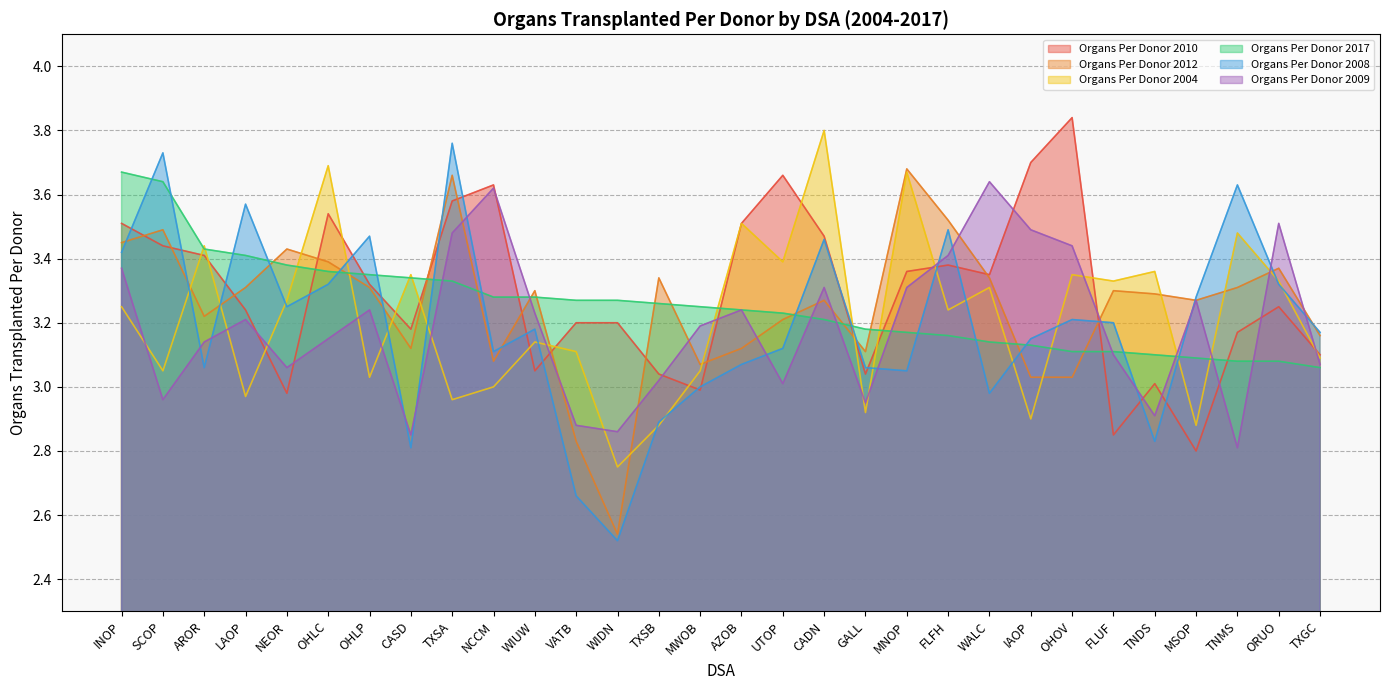

Reading right to left, list all the values displayed in this chart.

Organs Per Donor 2010: TXGC=3.1	ORUO=3.2	TNMS=3.2	MSOP=2.8	TNDS=3.0	FLUF=2.9	OHOV=3.8	IAOP=3.7	WALC=3.4	FLFH=3.4	MNOP=3.4	GALL=3.0	CADN=3.5	UTOP=3.7	AZOB=3.5	MWOB=3.0	TXSB=3.0	WIDN=3.2	VATB=3.2	WIUW=3.0	NCCM=3.6	TXSA=3.6	CASD=3.2	OHLP=3.3	OHLC=3.5	NEOR=3.0	LAOP=3.2	AROR=3.4	SCOP=3.4	INOP=3.5
Organs Per Donor 2012: TXGC=3.2	ORUO=3.4	TNMS=3.3	MSOP=3.3	TNDS=3.3	FLUF=3.3	OHOV=3.0	IAOP=3.0	WALC=3.3	FLFH=3.5	MNOP=3.7	GALL=3.1	CADN=3.3	UTOP=3.2	AZOB=3.1	MWOB=3.1	TXSB=3.3	WIDN=2.5	VATB=2.8	WIUW=3.3	NCCM=3.1	TXSA=3.7	CASD=3.1	OHLP=3.3	OHLC=3.4	NEOR=3.4	LAOP=3.3	AROR=3.2	SCOP=3.5	INOP=3.5
Organs Per Donor 2004: TXGC=3.1	ORUO=3.3	TNMS=3.5	MSOP=2.9	TNDS=3.4	FLUF=3.3	OHOV=3.4	IAOP=2.9	WALC=3.3	FLFH=3.2	MNOP=3.7	GALL=2.9	CADN=3.8	UTOP=3.4	AZOB=3.5	MWOB=3.0	TXSB=2.9	WIDN=2.8	VATB=3.1	WIUW=3.1	NCCM=3.0	TXSA=3.0	CASD=3.4	OHLP=3.0	OHLC=3.7	NEOR=3.3	LAOP=3.0	AROR=3.4	SCOP=3.0	INOP=3.2
Organs Per Donor 2017: TXGC=3.1	ORUO=3.1	TNMS=3.1	MSOP=3.1	TNDS=3.1	FLUF=3.1	OHOV=3.1	IAOP=3.1	WALC=3.1	FLFH=3.2	MNOP=3.2	GALL=3.2	CADN=3.2	UTOP=3.2	AZOB=3.2	MWOB=3.2	TXSB=3.3	WIDN=3.3	VATB=3.3	WIUW=3.3	NCCM=3.3	TXSA=3.3	CASD=3.3	OHLP=3.4	OHLC=3.4	NEOR=3.4	LAOP=3.4	AROR=3.4	SCOP=3.6	INOP=3.7
Organs Per Donor 2008: TXGC=3.2	ORUO=3.3	TNMS=3.6	MSOP=3.3	TNDS=2.8	FLUF=3.2	OHOV=3.2	IAOP=3.1	WALC=3.0	FLFH=3.5	MNOP=3.0	GALL=3.1	CADN=3.5	UTOP=3.1	AZOB=3.1	MWOB=3.0	TXSB=2.9	WIDN=2.5	VATB=2.7	WIUW=3.2	NCCM=3.1	TXSA=3.8	CASD=2.8	OHLP=3.5	OHLC=3.3	NEOR=3.2	LAOP=3.6	AROR=3.1	SCOP=3.7	INOP=3.4
Organs Per Donor 2009: TXGC=3.1	ORUO=3.5	TNMS=2.8	MSOP=3.3	TNDS=2.9	FLUF=3.1	OHOV=3.4	IAOP=3.5	WALC=3.6	FLFH=3.4	MNOP=3.3	GALL=3.0	CADN=3.3	UTOP=3.0	AZOB=3.2	MWOB=3.2	TXSB=3.0	WIDN=2.9	VATB=2.9	WIUW=3.2	NCCM=3.6	TXSA=3.5	CASD=2.9	OHLP=3.2	OHLC=3.1	NEOR=3.1	LAOP=3.2	AROR=3.1	SCOP=3.0	INOP=3.4